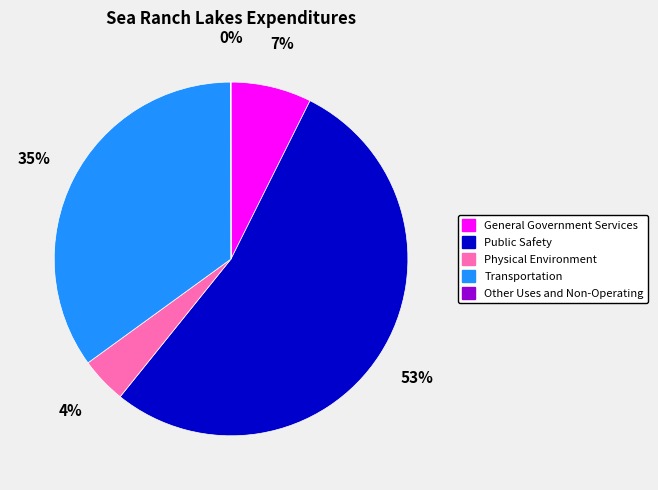

Is the sum of Physical Environment and General Government Services greater than half?

No